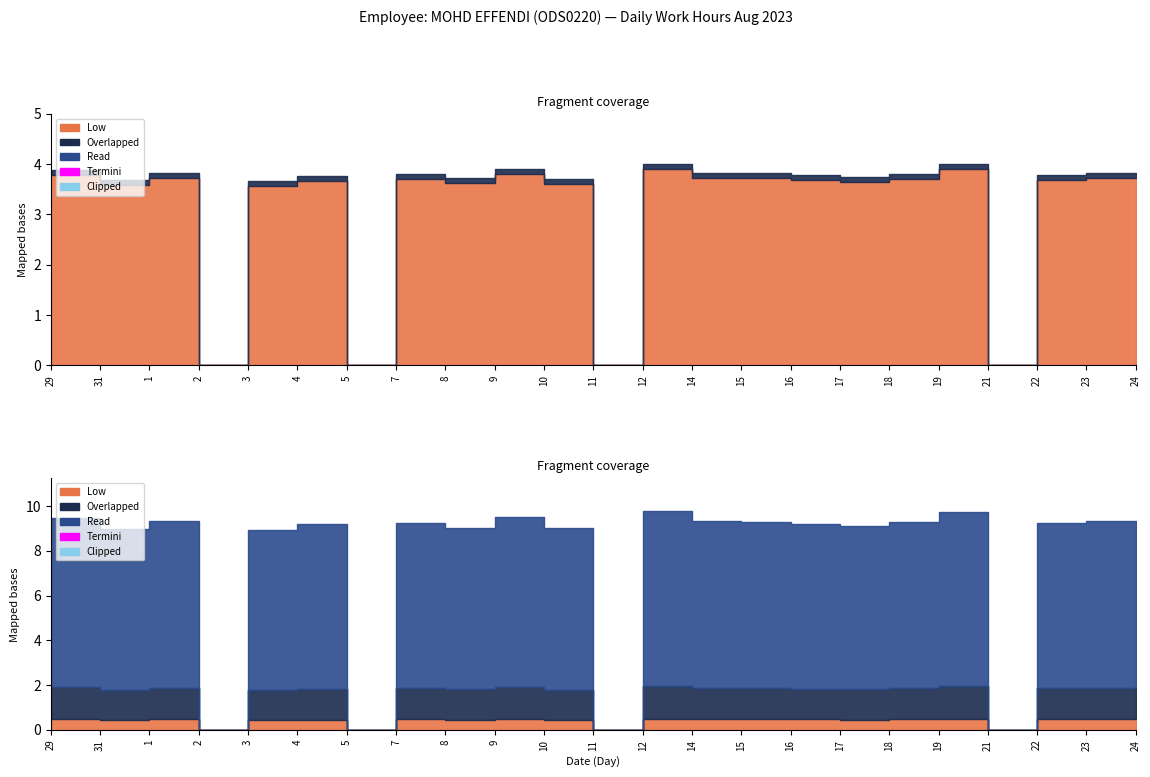

How many values in Low are above zero?

19